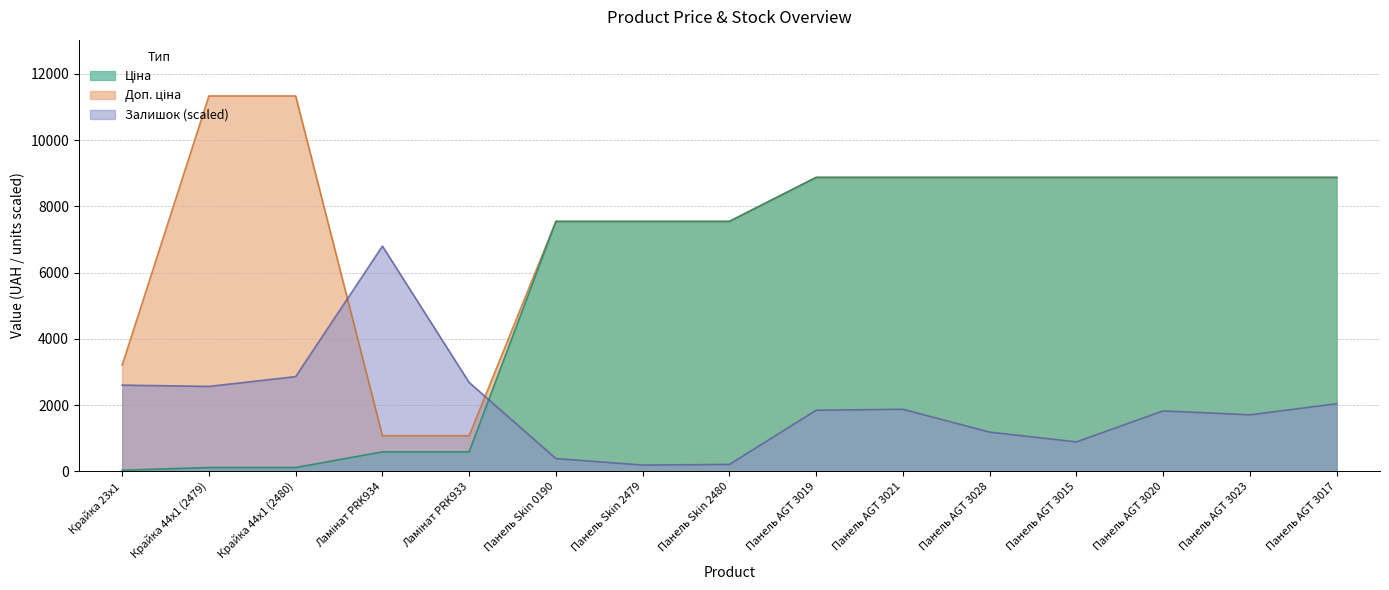

Count the number of data series in this chart.

3